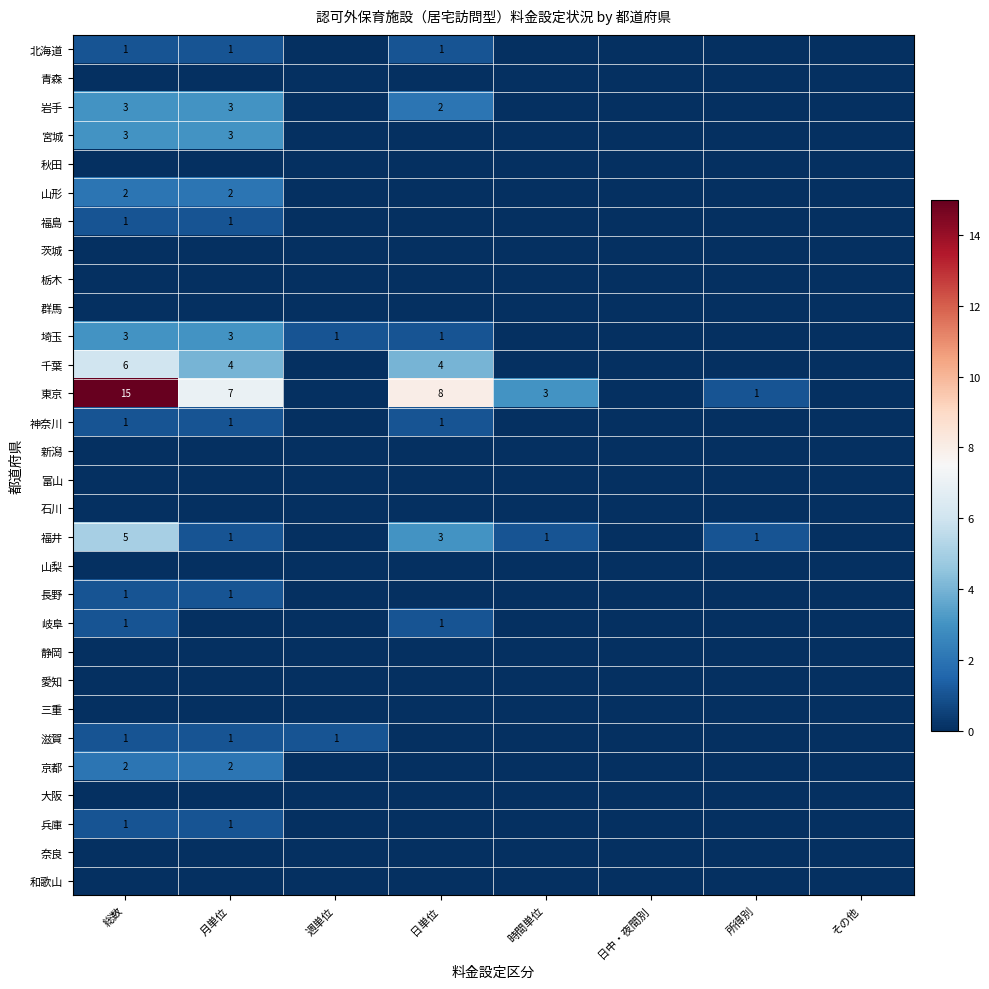

The value of 岩手 at 月単位 is 1. True or false?

False